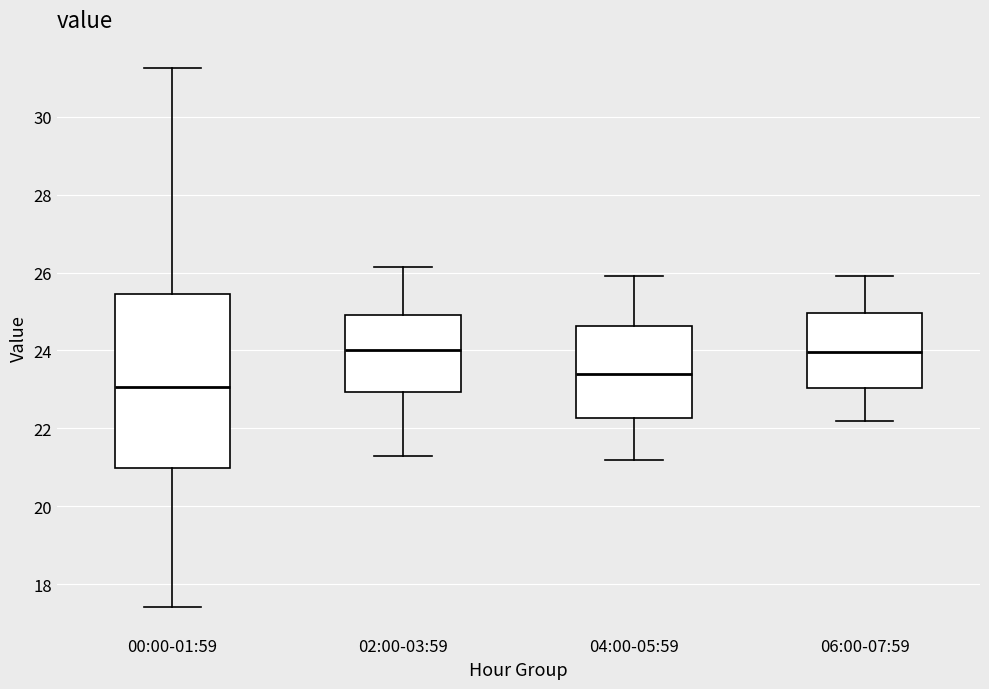

Reading left to right, read every box against the y-axis: the position of its median line, the range the box covers, and the ends of its whiskers. The values are not printed on the chart, so give them approximately, as read against the axis.

00:00-01:59: median 23.0, box 21.0 to 25.4, whiskers 17.4 to 31.2
02:00-03:59: median 24.0, box 23.0 to 25.0, whiskers 21.4 to 26.2
04:00-05:59: median 23.4, box 22.2 to 24.6, whiskers 21.2 to 26.0
06:00-07:59: median 24.0, box 23.0 to 25.0, whiskers 22.2 to 26.0